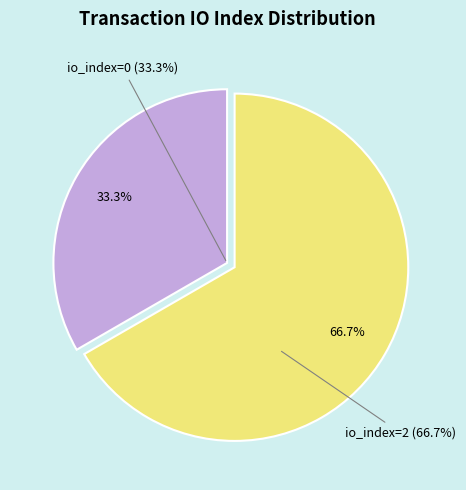

Is it true that direction=1 (io_index=2) is 86% of the pie?

False